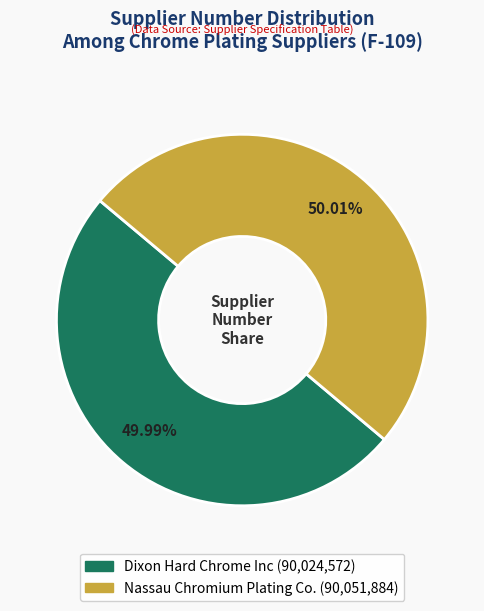

To the nearest percent, what percentage of the pie is Nassau Chromium Plating Co.?

50%